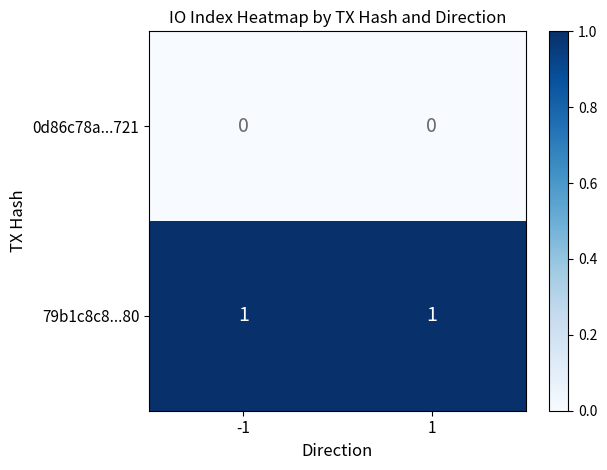

What is the spread (max minus min) of values at -1?

1